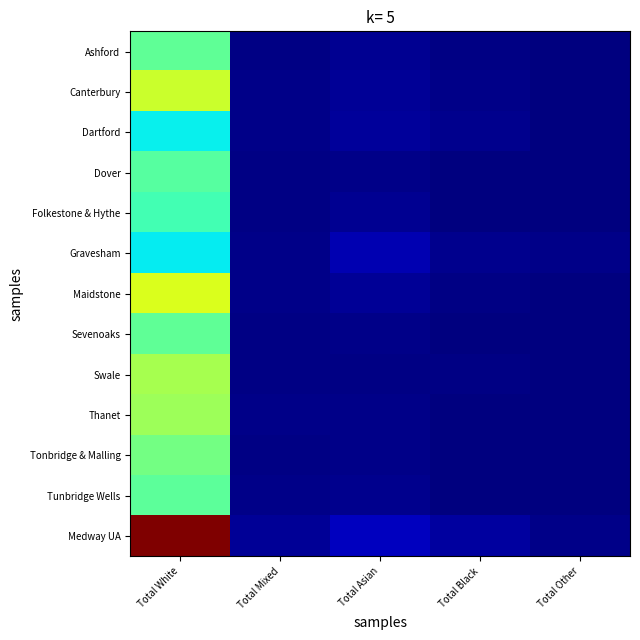

Which label corresponds to the largest value in the chart?

Total White